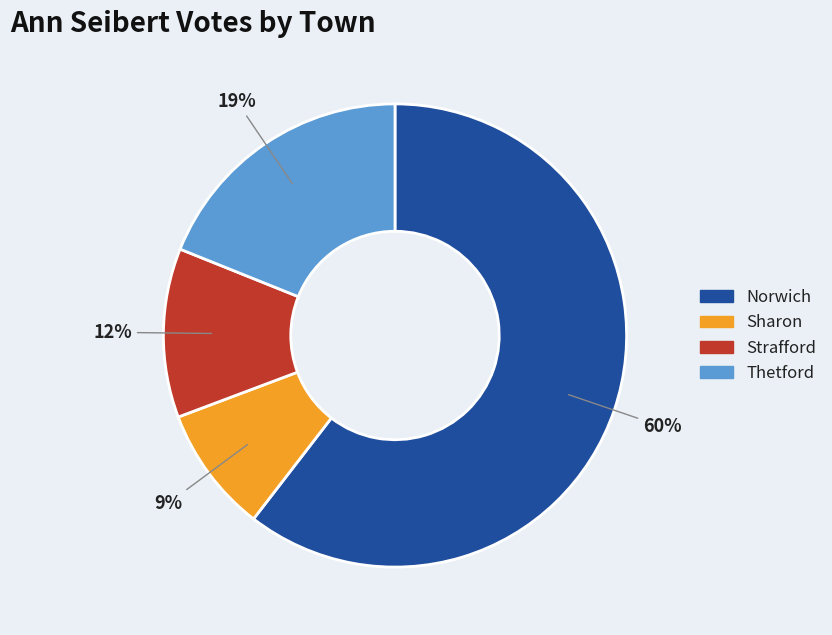

True or false: Sharon accounts for 9% of the total.

True